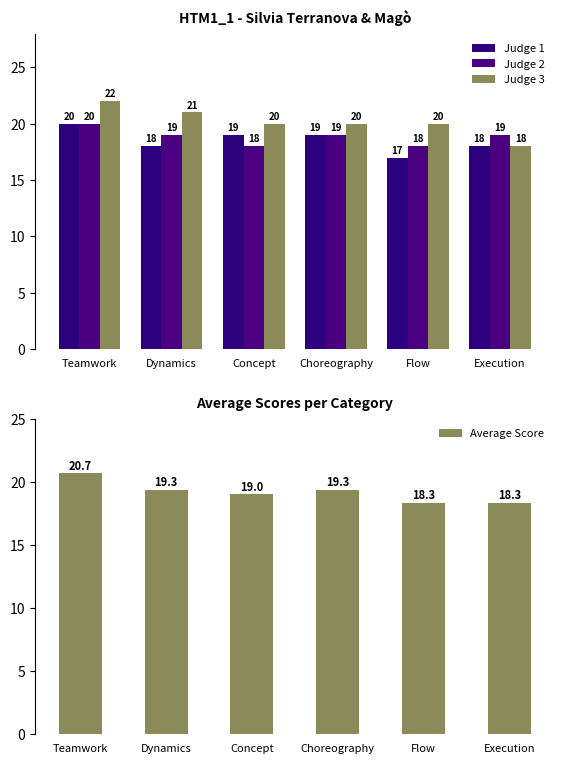

What is the approximate value of Judge 2 at Dynamics?

19